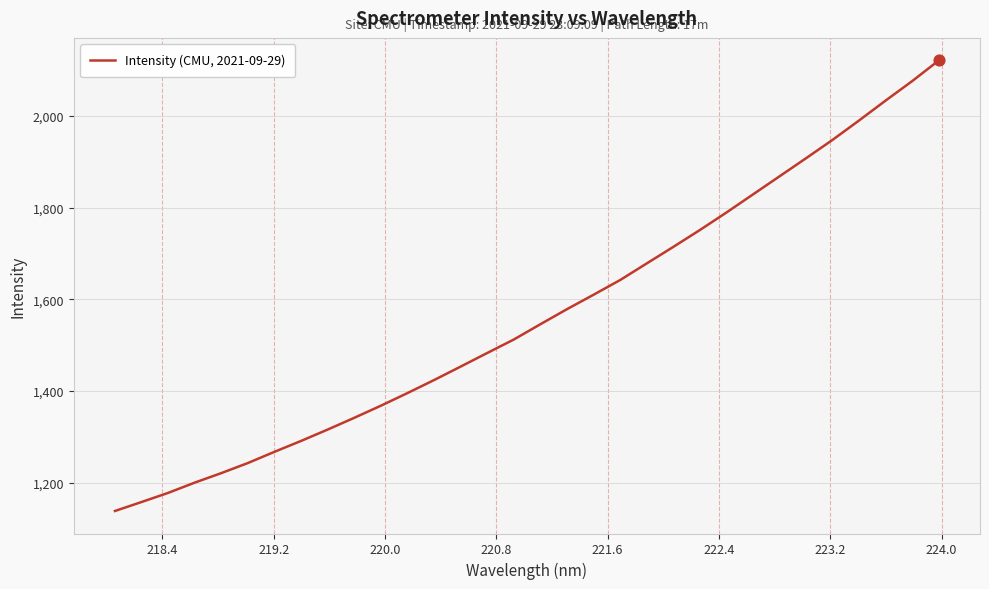

What is the difference between the maximum and minimum values?

983.3